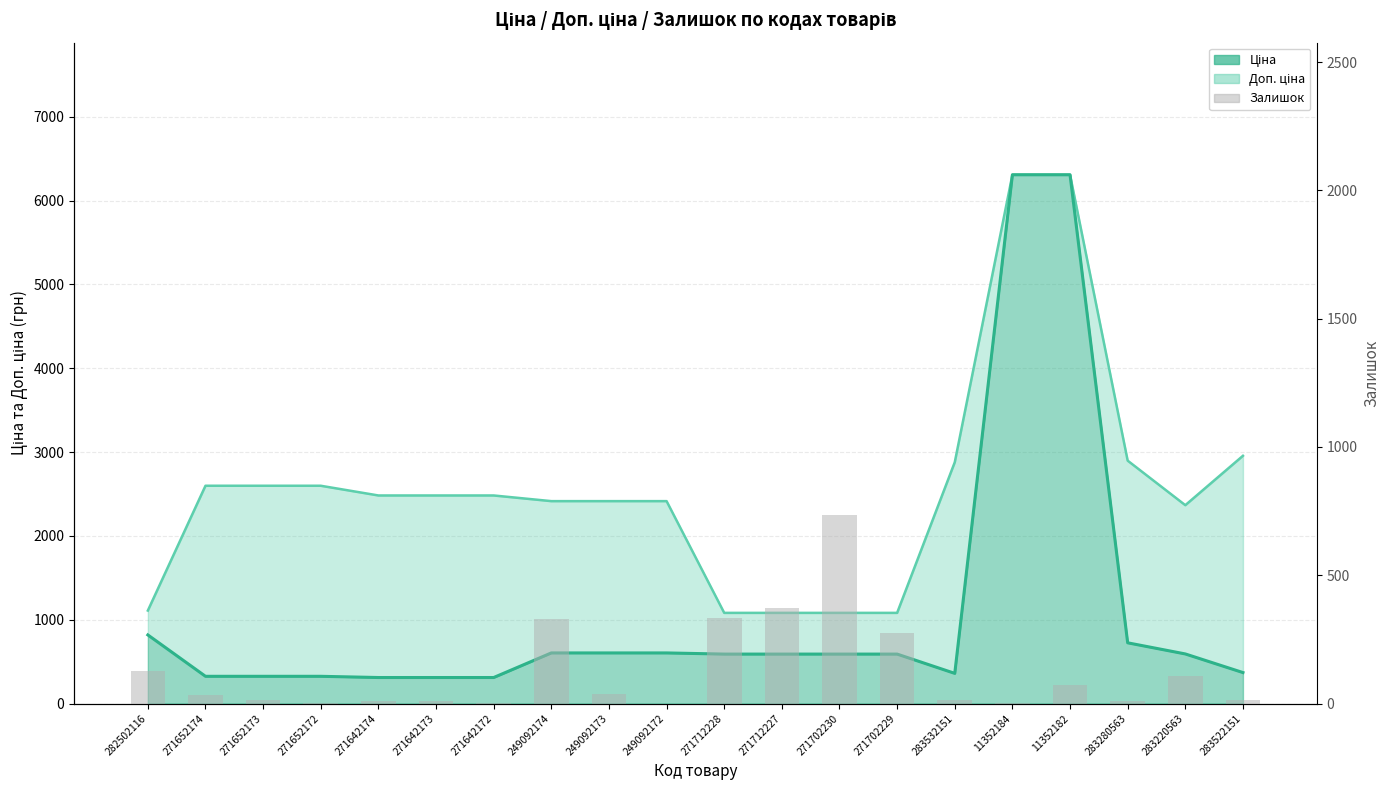

What is the maximum value for Залишок?

736.0